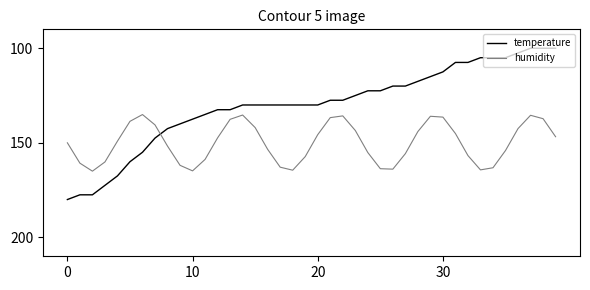

Rank the series by their maximum value, from highest to lowest.

temperature, humidity